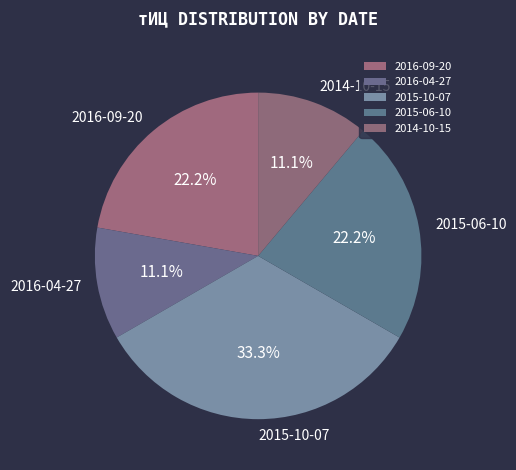

Between 2016-09-20 and 2016-04-27, which is larger?

2016-09-20